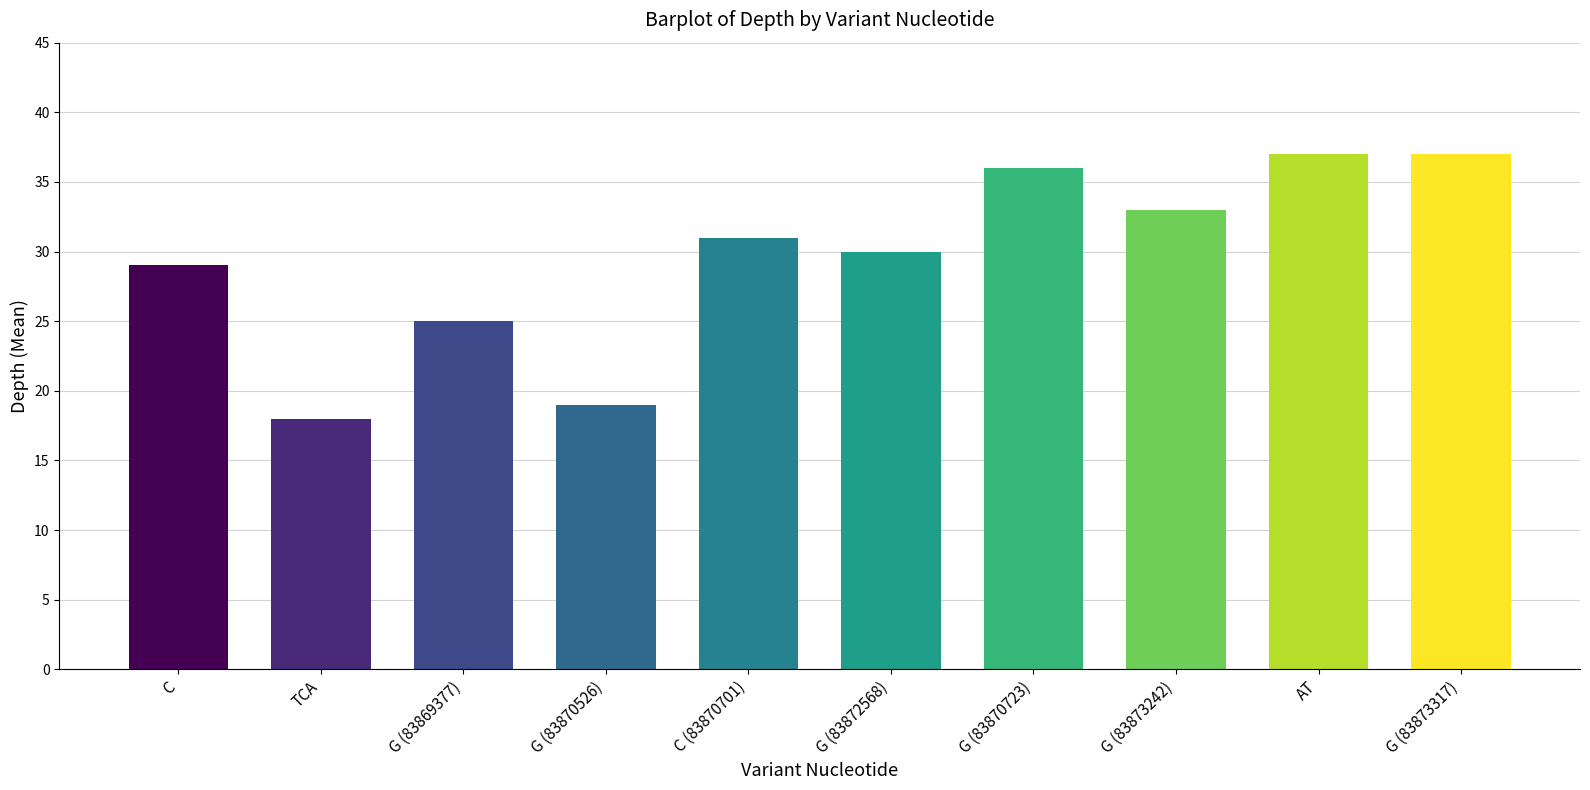

What is the sum of all values?

295